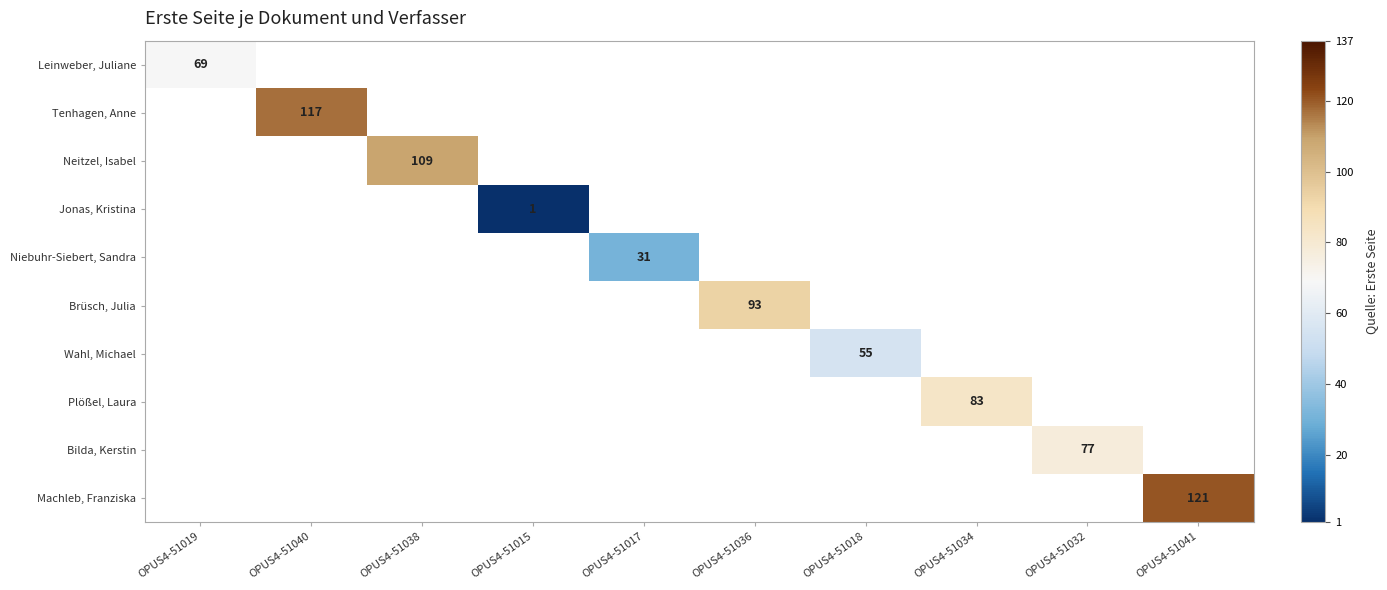

At how many categories does at least one series exceed 61?

7